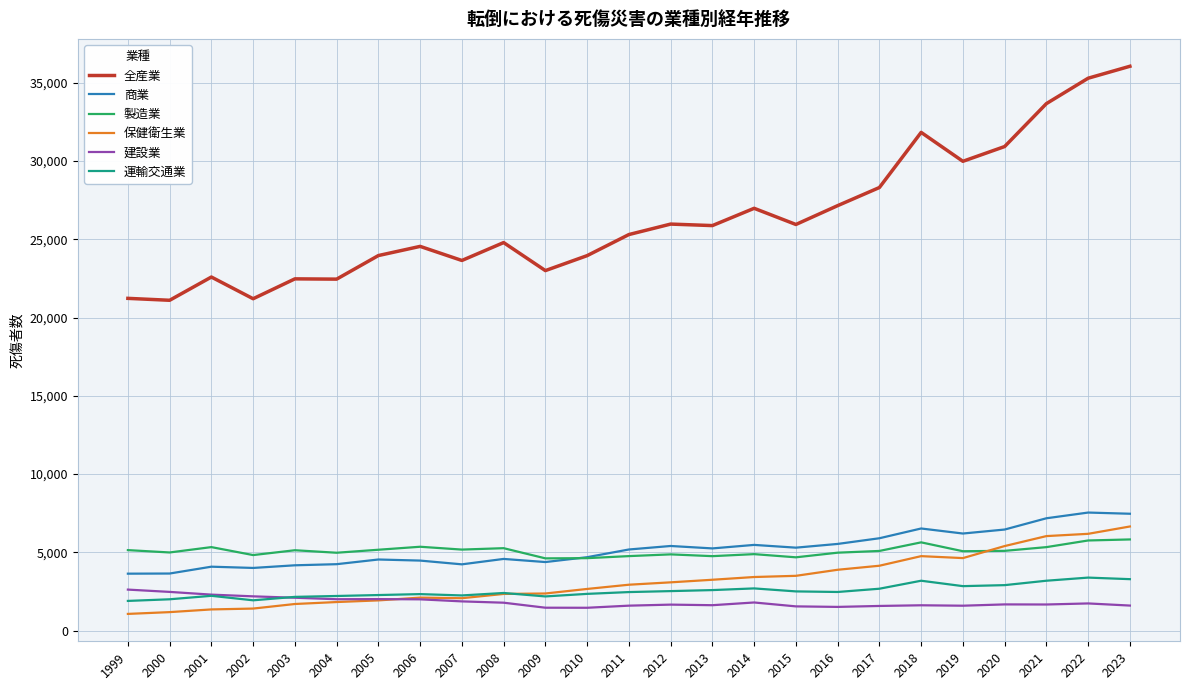

What is the lowest value of the 保健衛生業 series?

1065